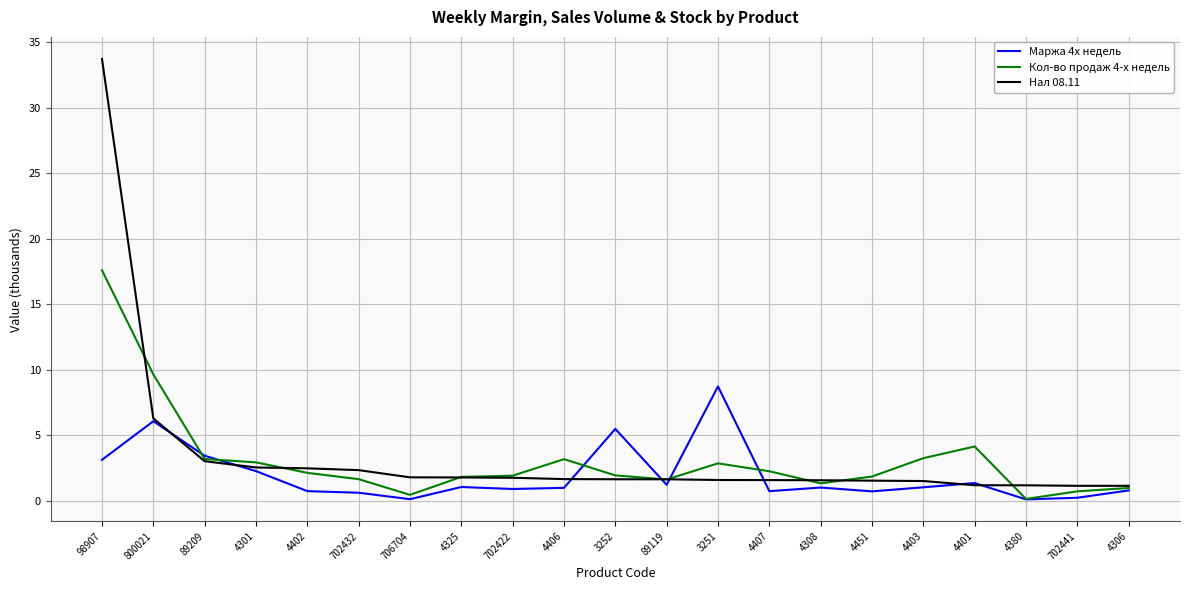

At which label is Кол-во продаж 4-х недель closest to 8?

800021